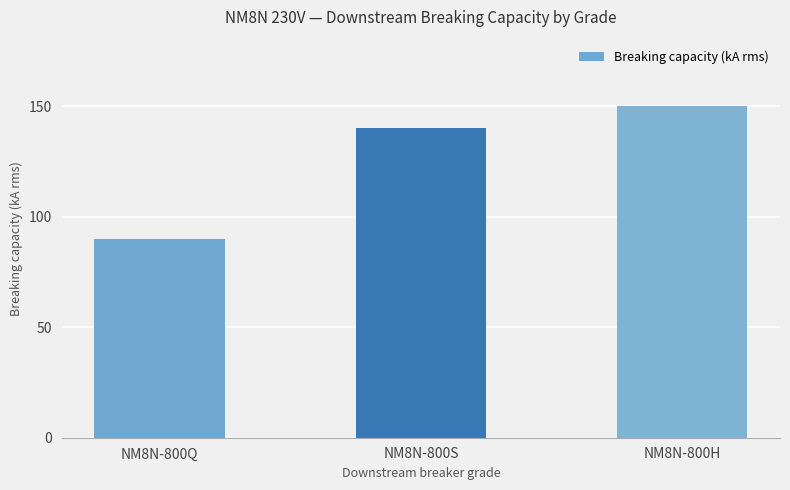

How many data points are less than 140?

1